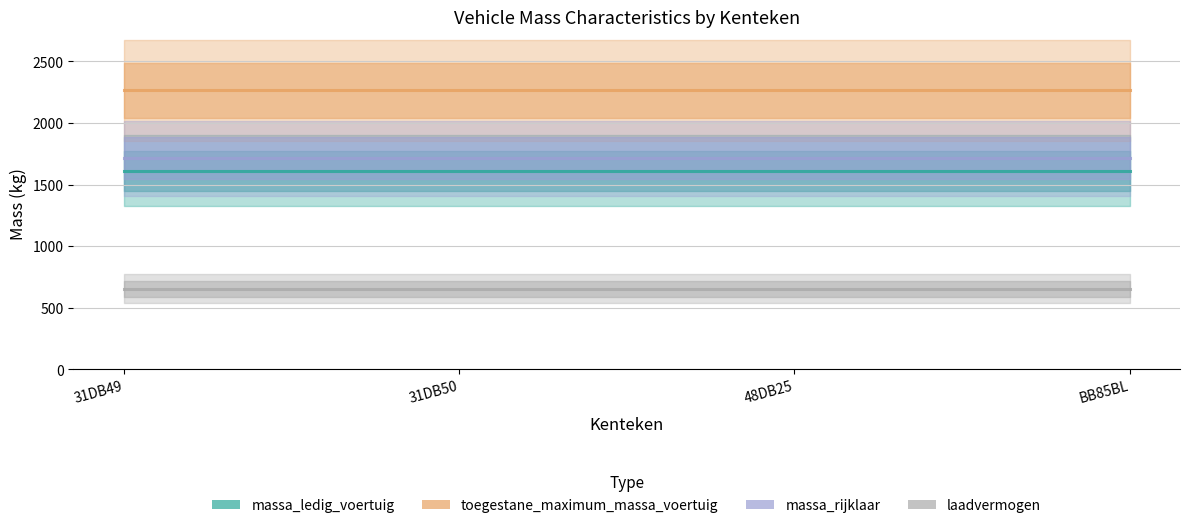

What are all the series names shown in the legend?

massa_ledig_voertuig, toegestane_maximum_massa_voertuig, massa_rijklaar, laadvermogen